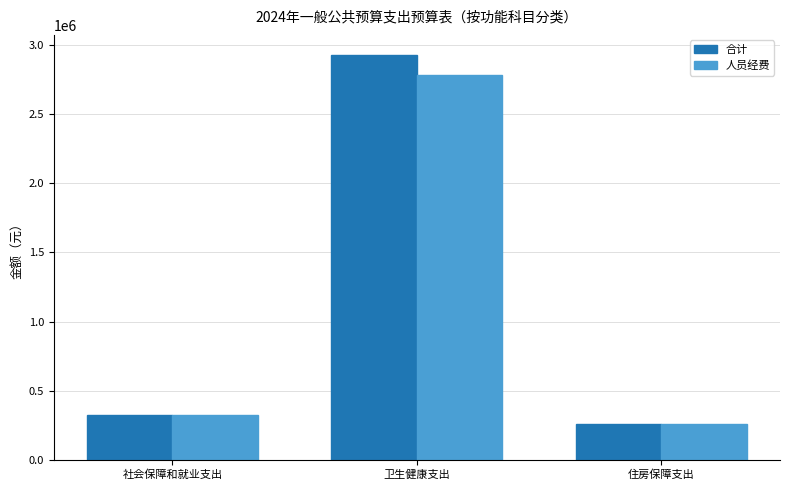

What is the average value of the 人员经费 series?

1123667.9